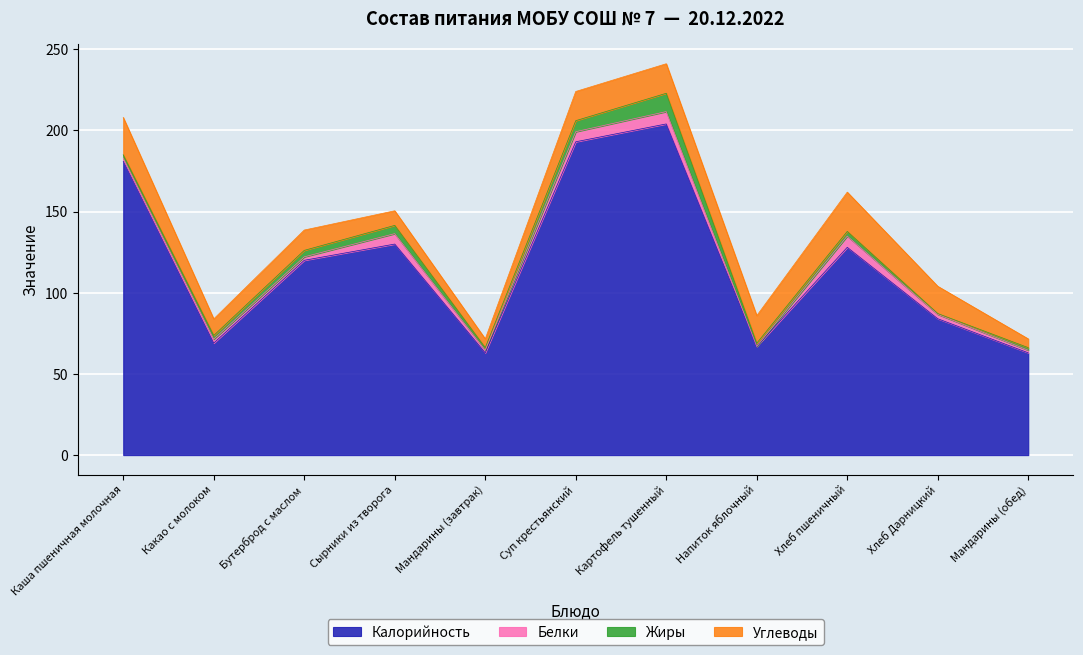

Read the Белки value at Мандарины (обед).

1.6